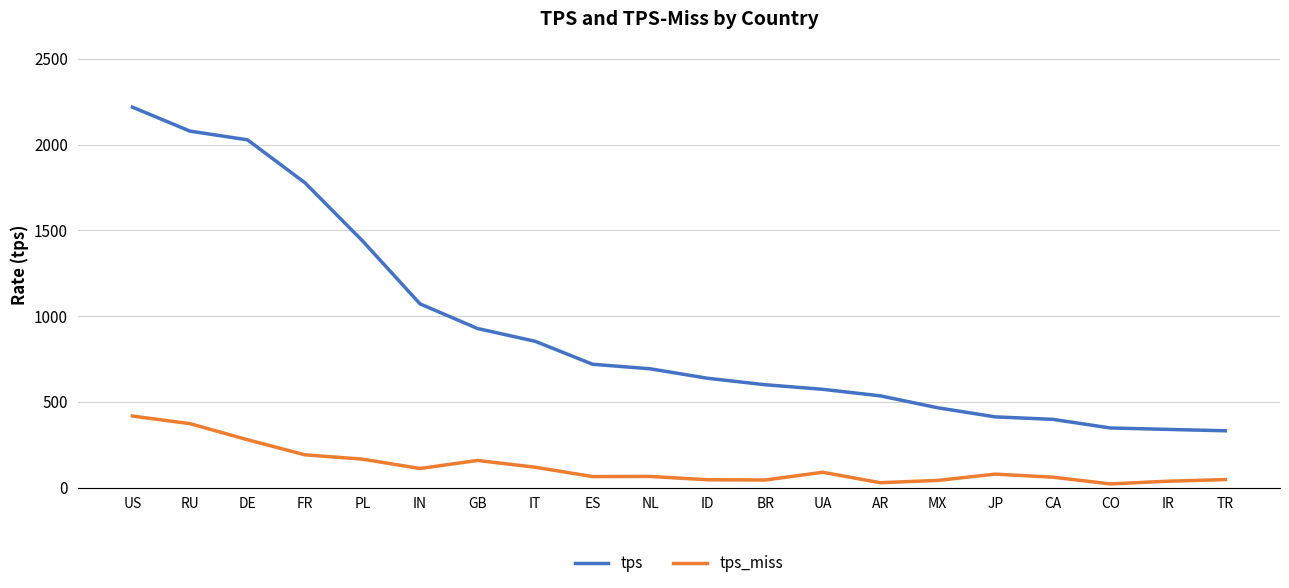

What is the difference between the second highest and second lowest values in the tps series?

1738.8